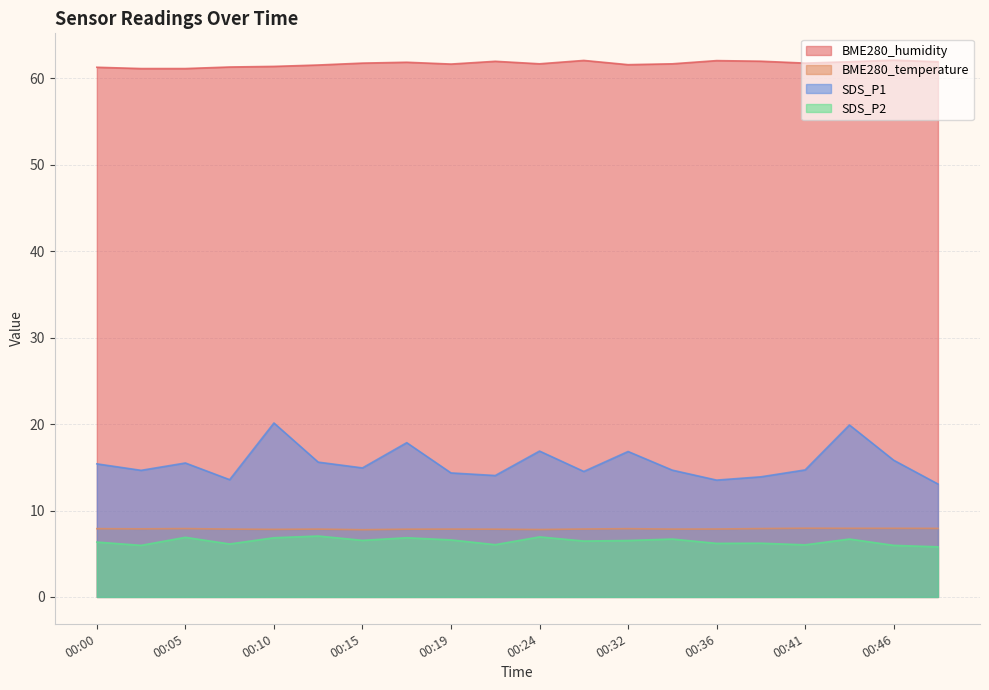

What is the average value of the BME280_temperature series?

7.9